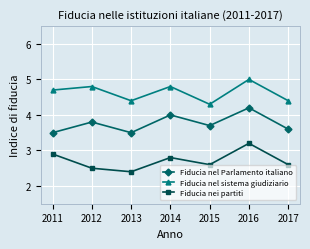

What is the sum of all Fiducia nel Parlamento italiano values?

26.3